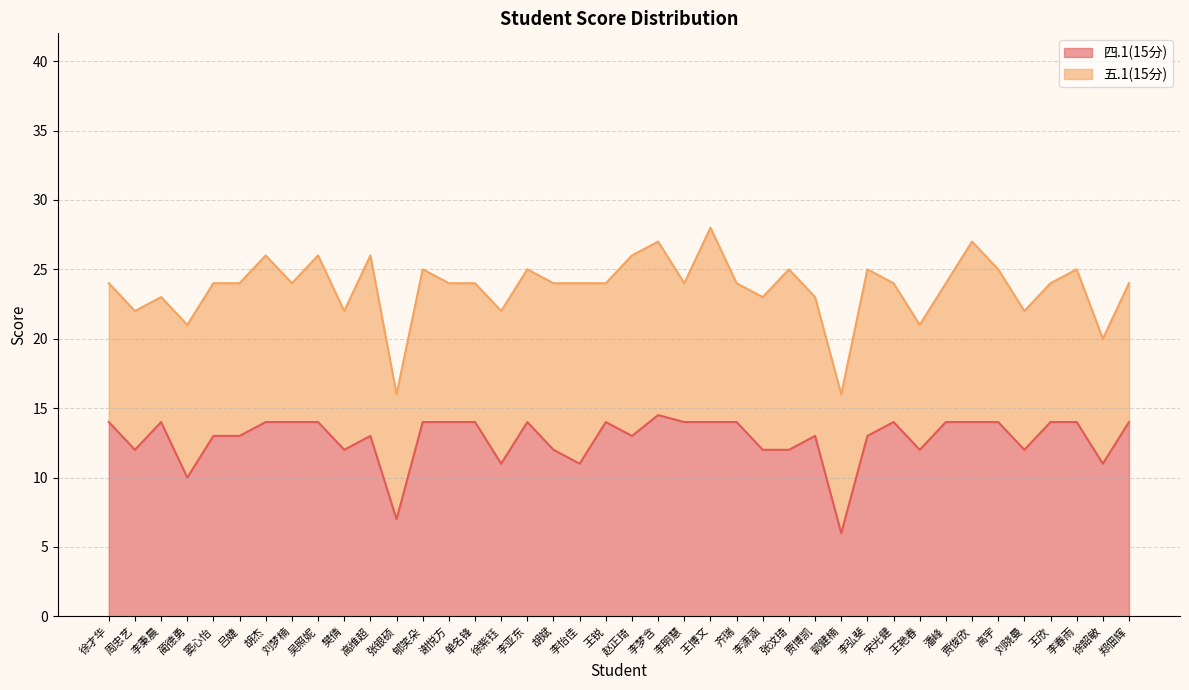

Reading left to right, extract all data points from this chart.

14.0	12.0	14.0	10.0	13.0	13.0	14.0	14.0	14.0	12.0	13.0	7.0	14.0	14.0	14.0	11.0	14.0	12.0	11.0	14.0	13.0	14.5	14.0	14.0	14.0	12.0	12.0	13.0	6.0	13.0	14.0	12.0	14.0	14.0	14.0	12.0	14.0	14.0	11.0	14.0